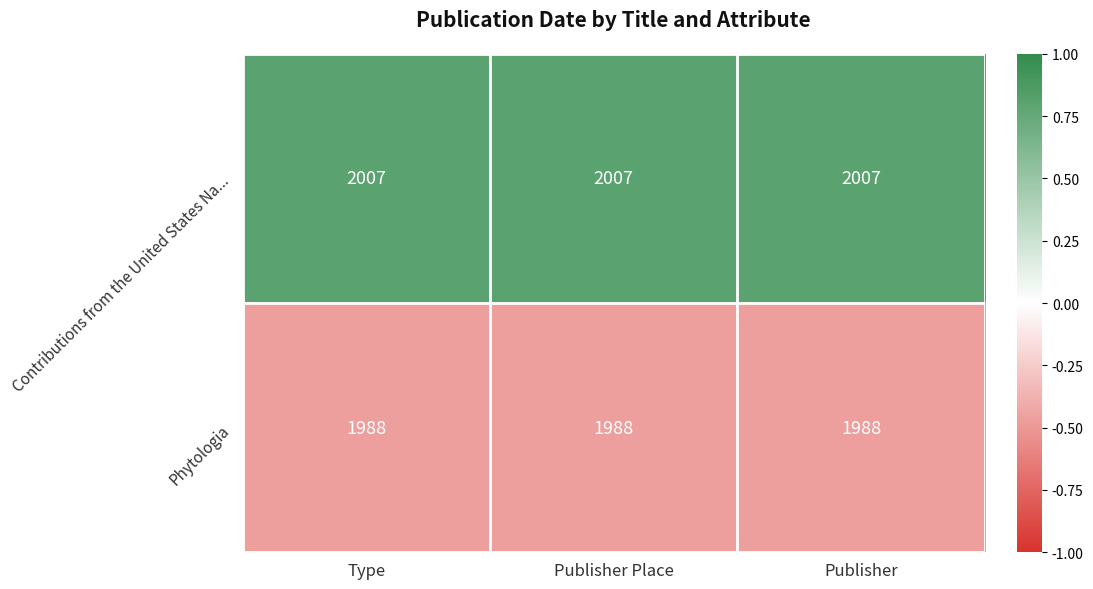

What is the greatest value displayed?

2007